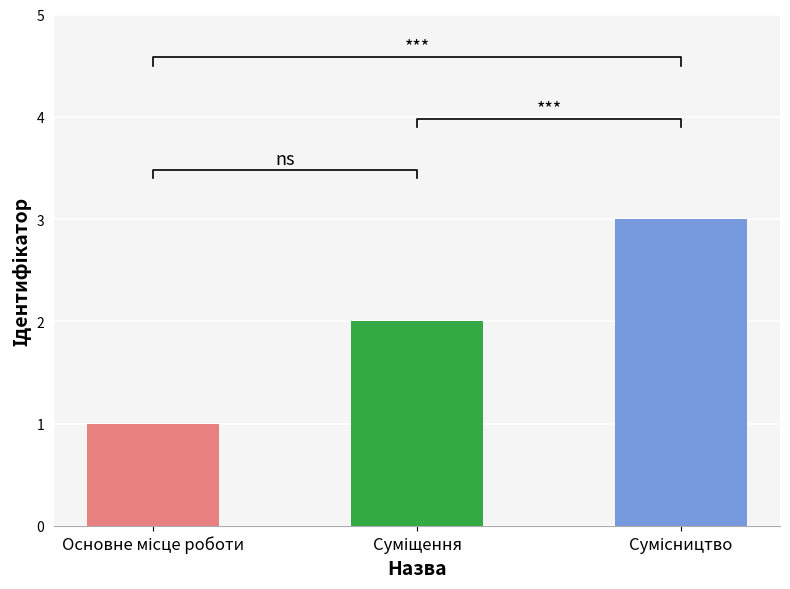

Is it true that the value at Сумісництво is 2?

False